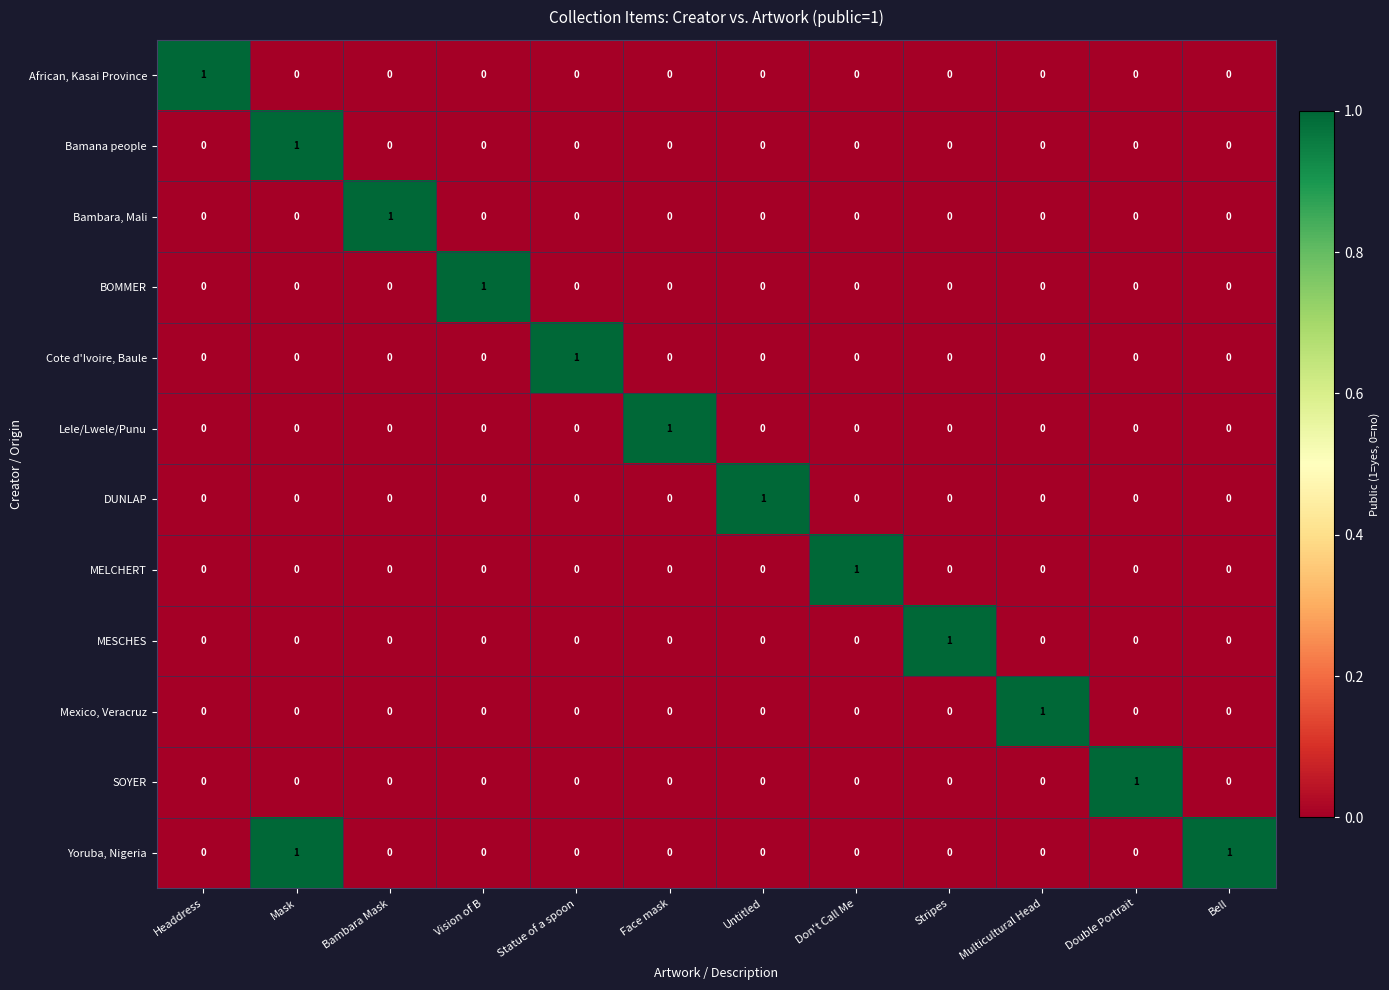

What is the maximum value shown in the chart?

1